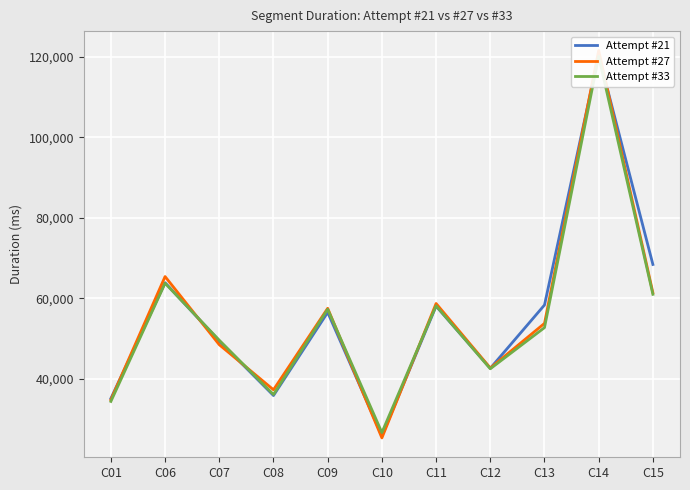

At how many categories does at least one series exceed 43022?

7